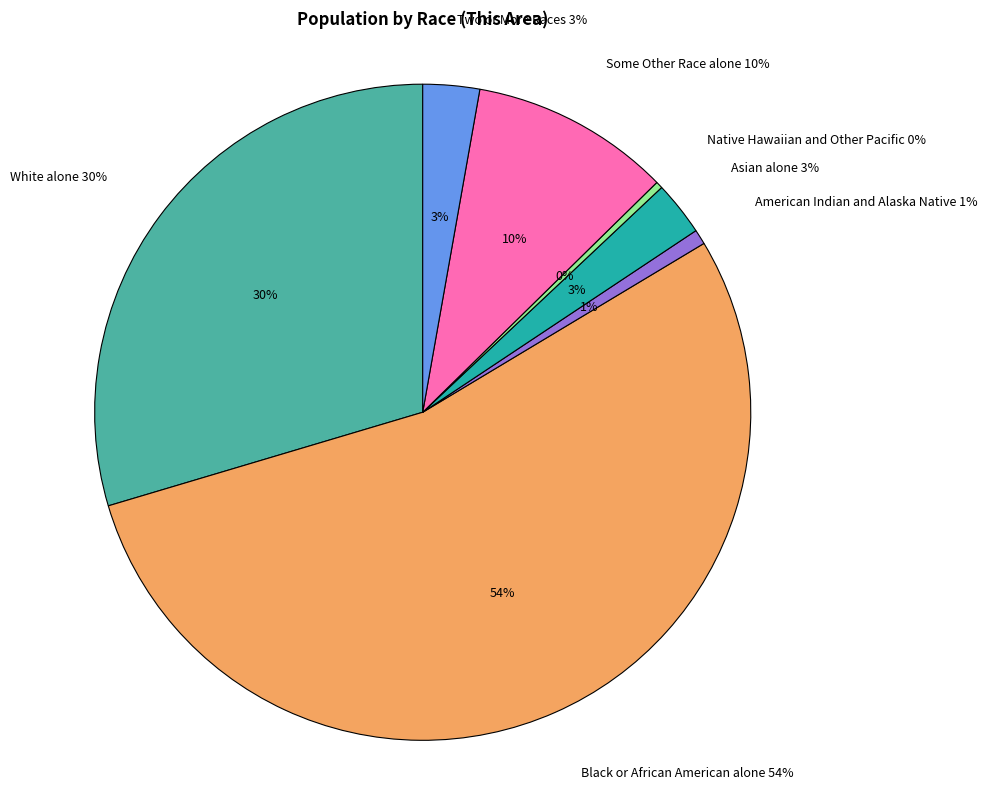

Count the number of slices in the pie.

7